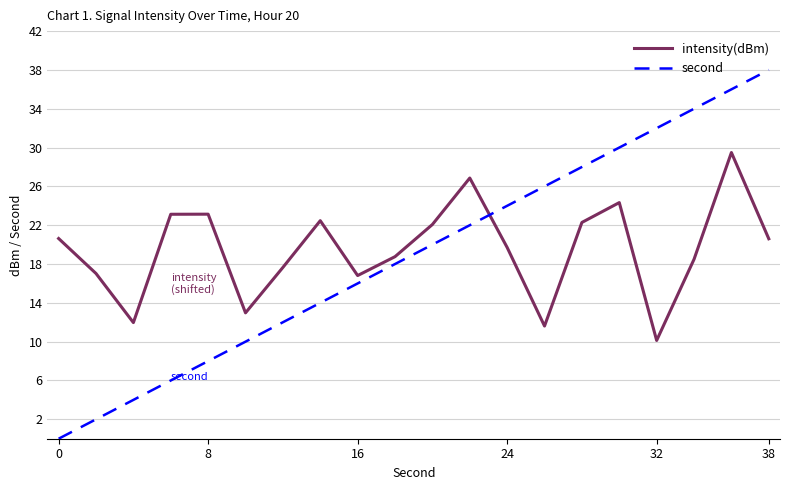

Which series ends up on top after the final intersection of second and intensity(dBm)?

second